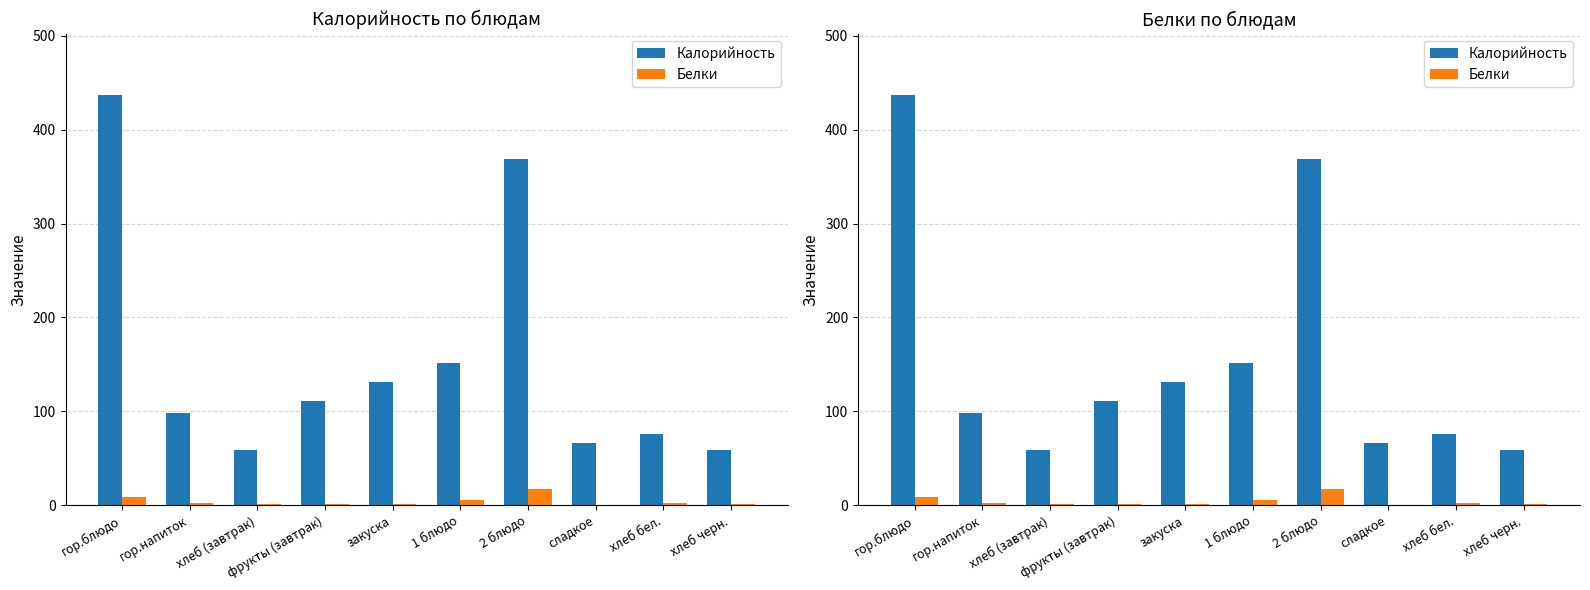

What is the maximum value for Белки?

16.8